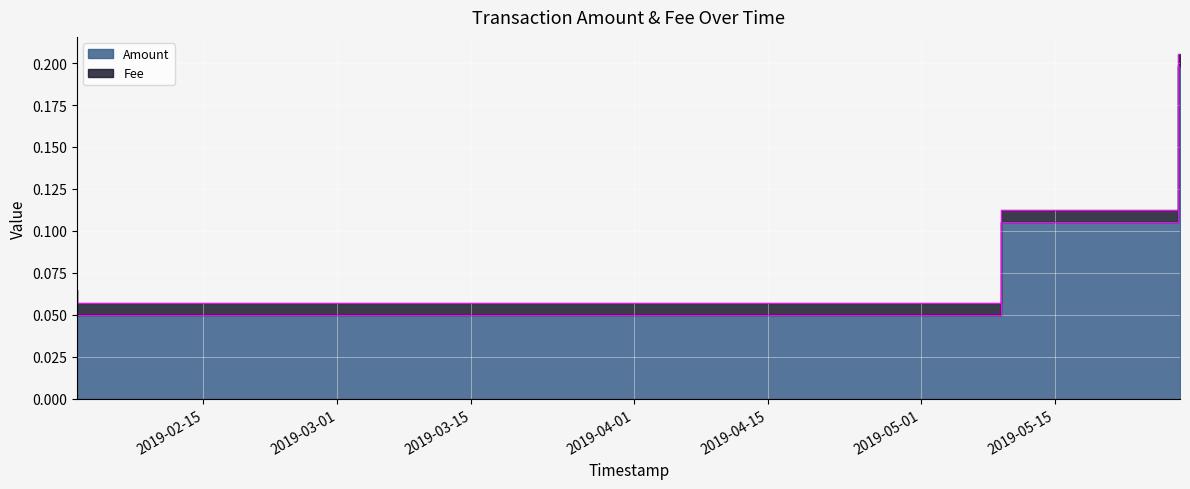

What is the sum of the values at 2019-05-28 00:37:37 and 2019-05-27 20:43:32?

0.3